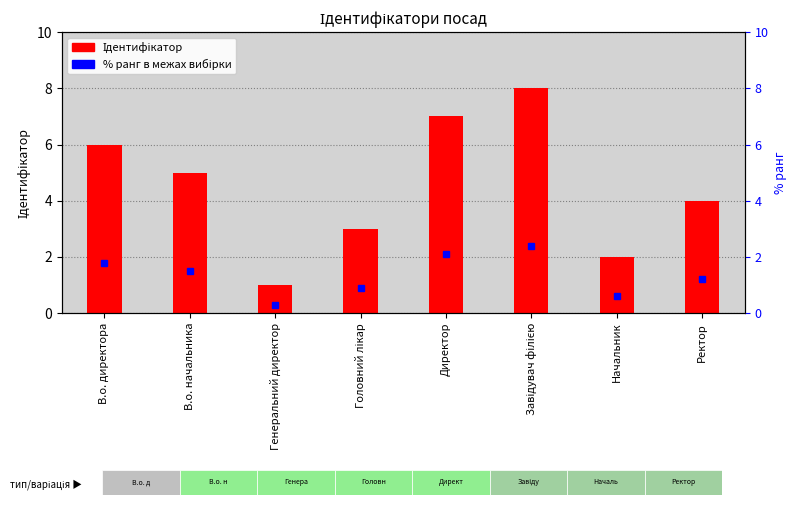

Rank the categories by value from lowest to highest.

Генеральний директор, Начальник, Головний лікар, Ректор, В.о. начальника, В.о. директора, Директор, Завідувач філією